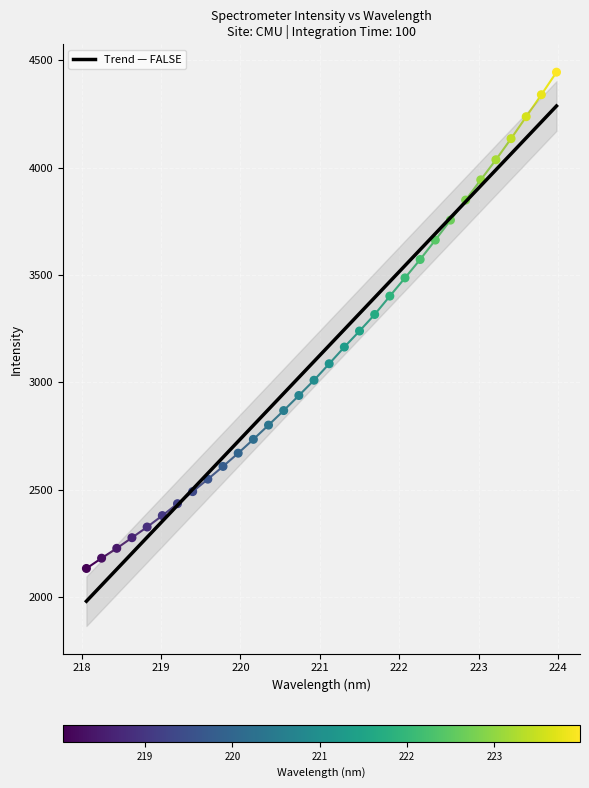

What is the change in value from 219.9712 to 221.6902?

+646.3